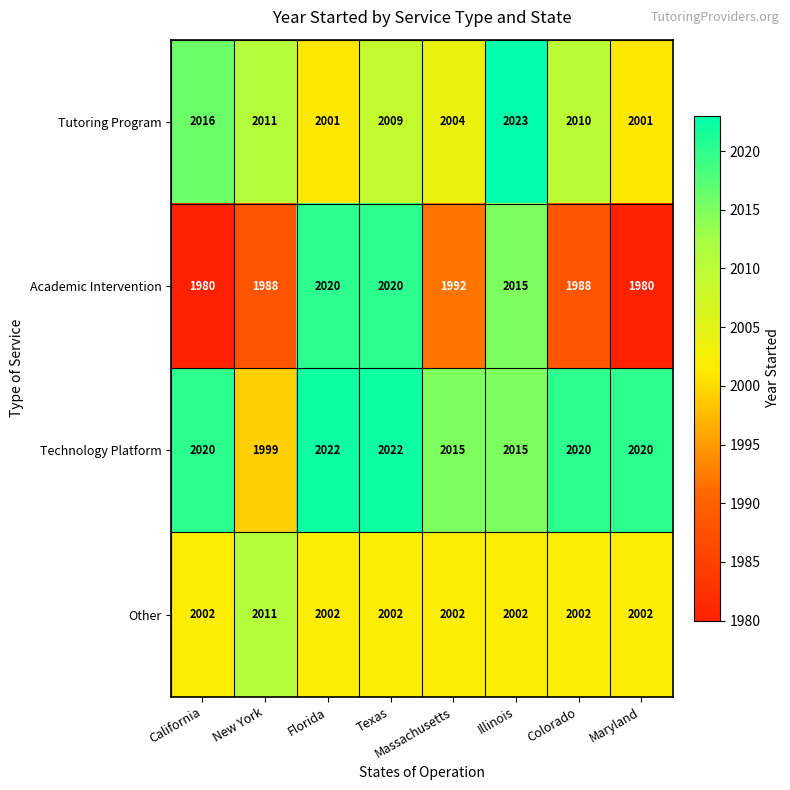

The value of Other at Florida is 3519. True or false?

False